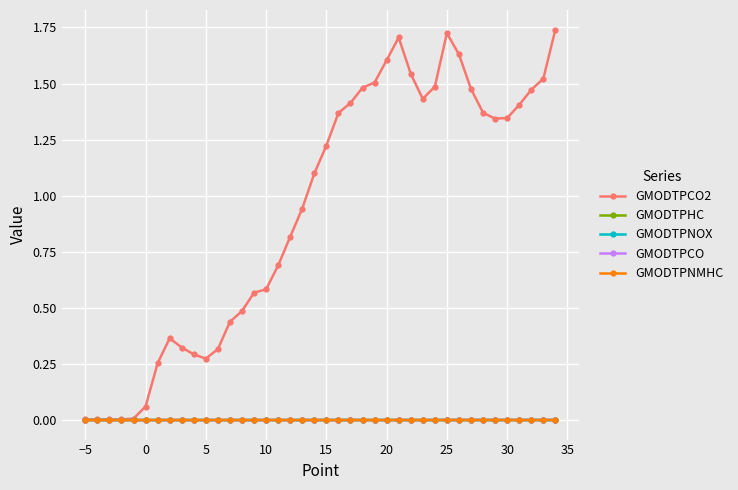

How many lines are shown in the chart?

5